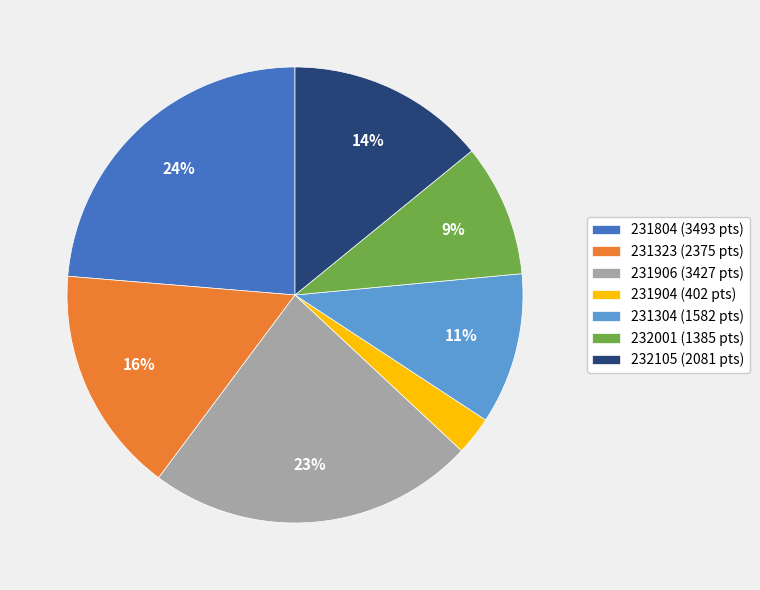

To the nearest percent, what percentage of the pie is 231304?

11%